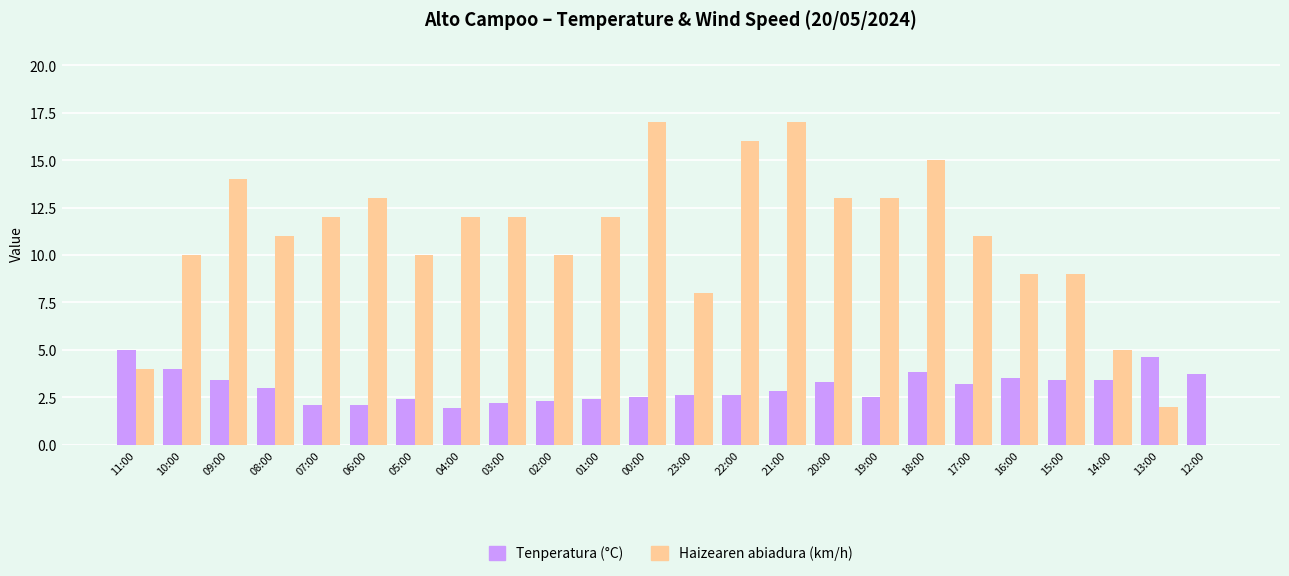

The Tenperatura (°C) series shows 3.7 at 12:00. True or false?

True